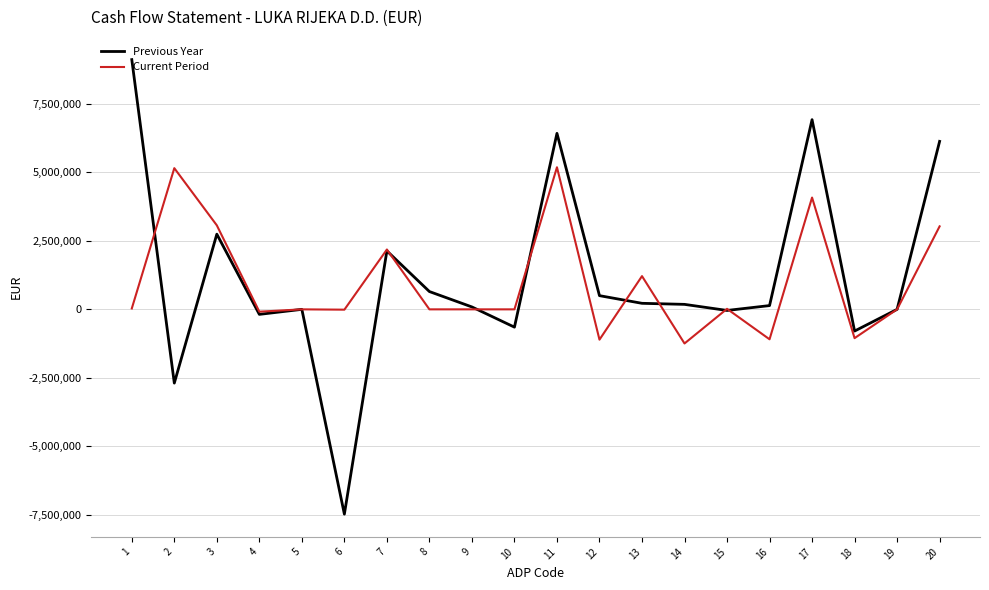

What is the average value of the Previous Year series?

1171739